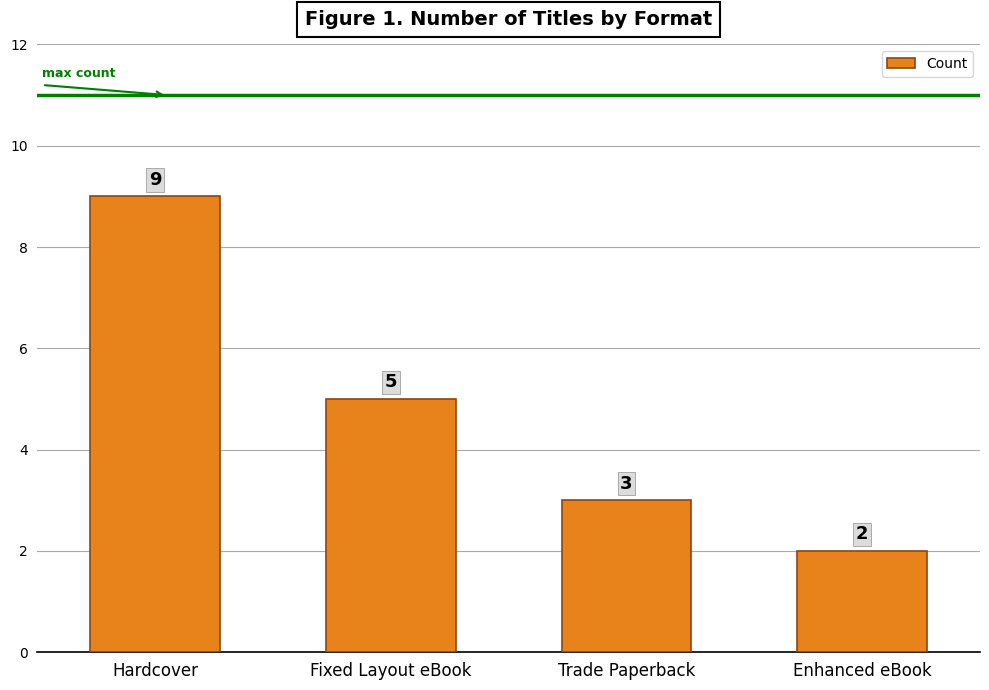

What position from the right is Trade Paperback?

2